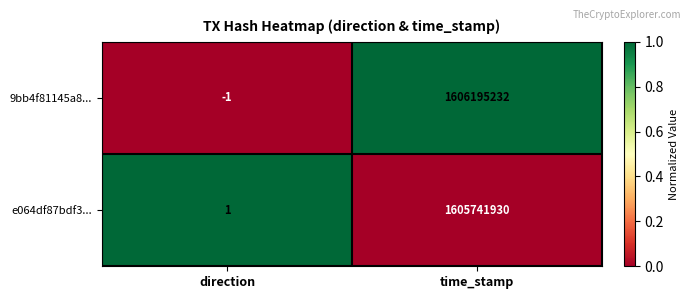

What is the difference between the highest and lowest values at time_stamp?

453302